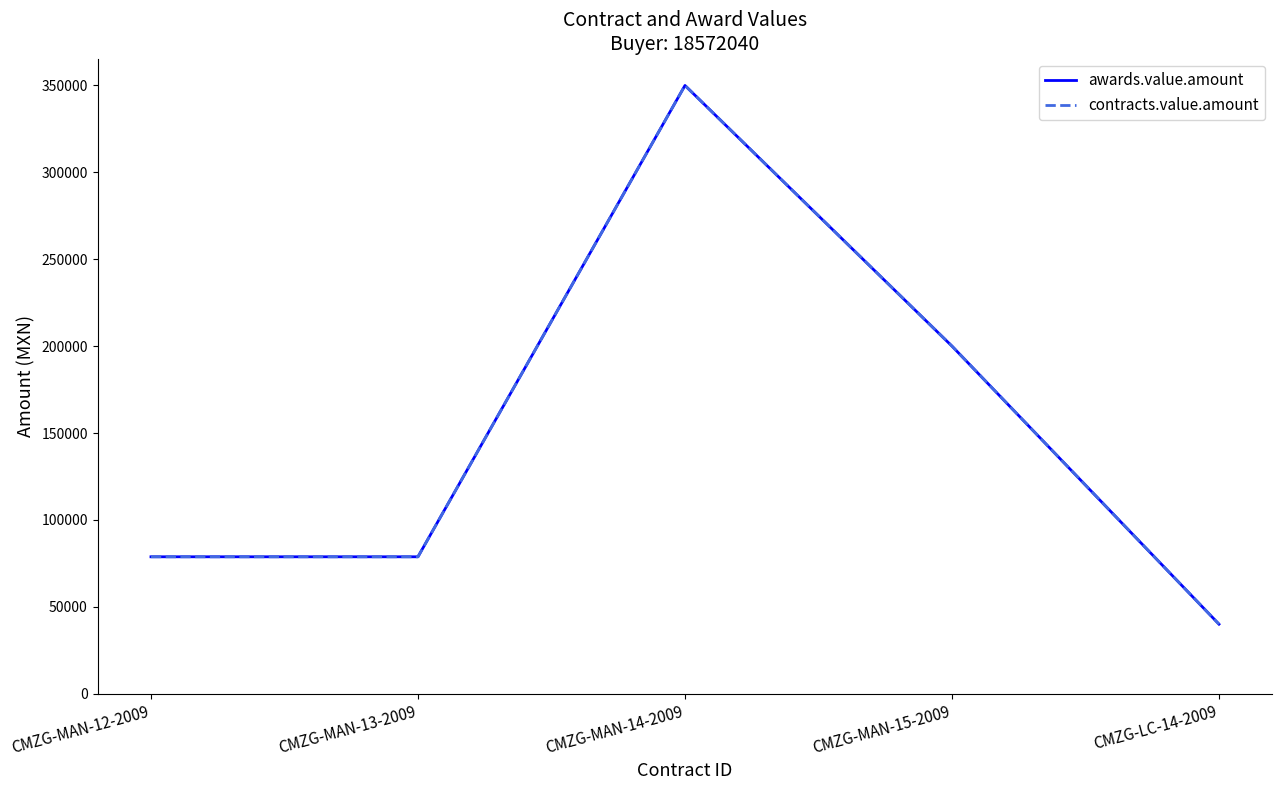

Is this an area chart (filled region under the line)?

No